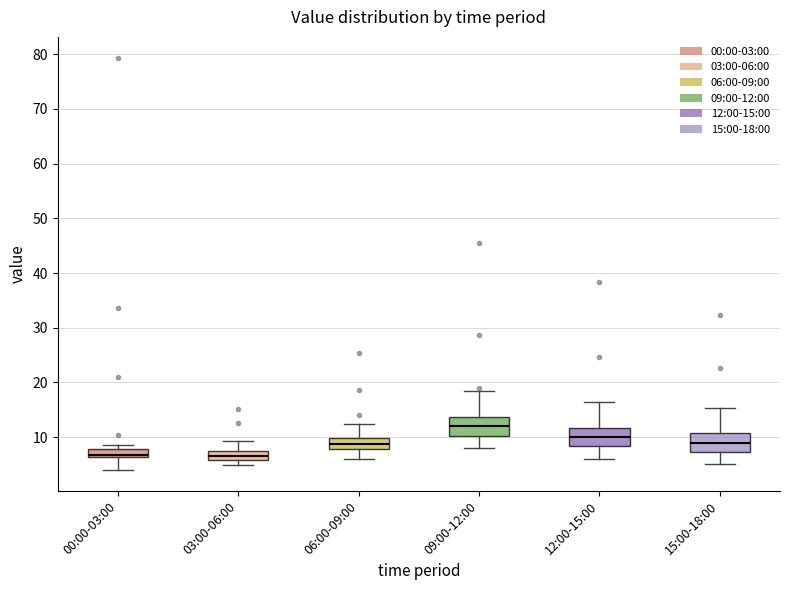

Reading left to right, read every box against the y-axis: the position of its median line, the range the box covers, and the ends of its whiskers. The values are not printed on the chart, so give them approximately, as read against the axis.

00:00-03:00: median 7, box 6 to 8, whiskers 4 to 9
03:00-06:00: median 7 (inside the box), box 6 to 7, whiskers 5 to 9
06:00-09:00: median 9, box 8 to 10, whiskers 6 to 12
09:00-12:00: median 12, box 10 to 14, whiskers 8 to 18
12:00-15:00: median 10, box 8 to 12, whiskers 6 to 16
15:00-18:00: median 9, box 7 to 11, whiskers 5 to 15